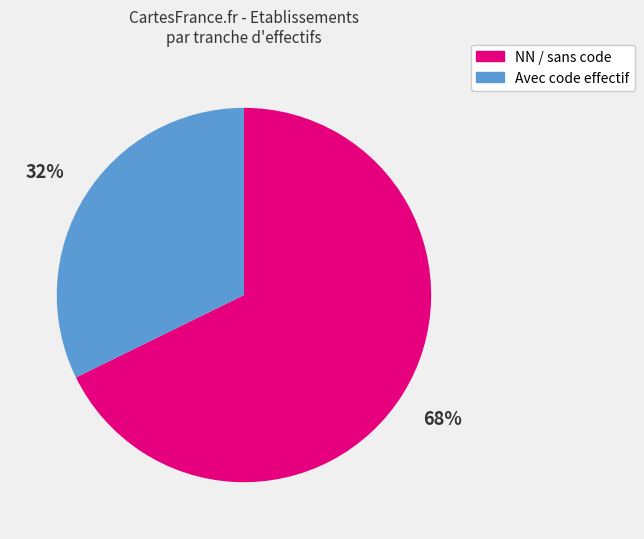

Is there any slice that represents more than half of the pie?

Yes